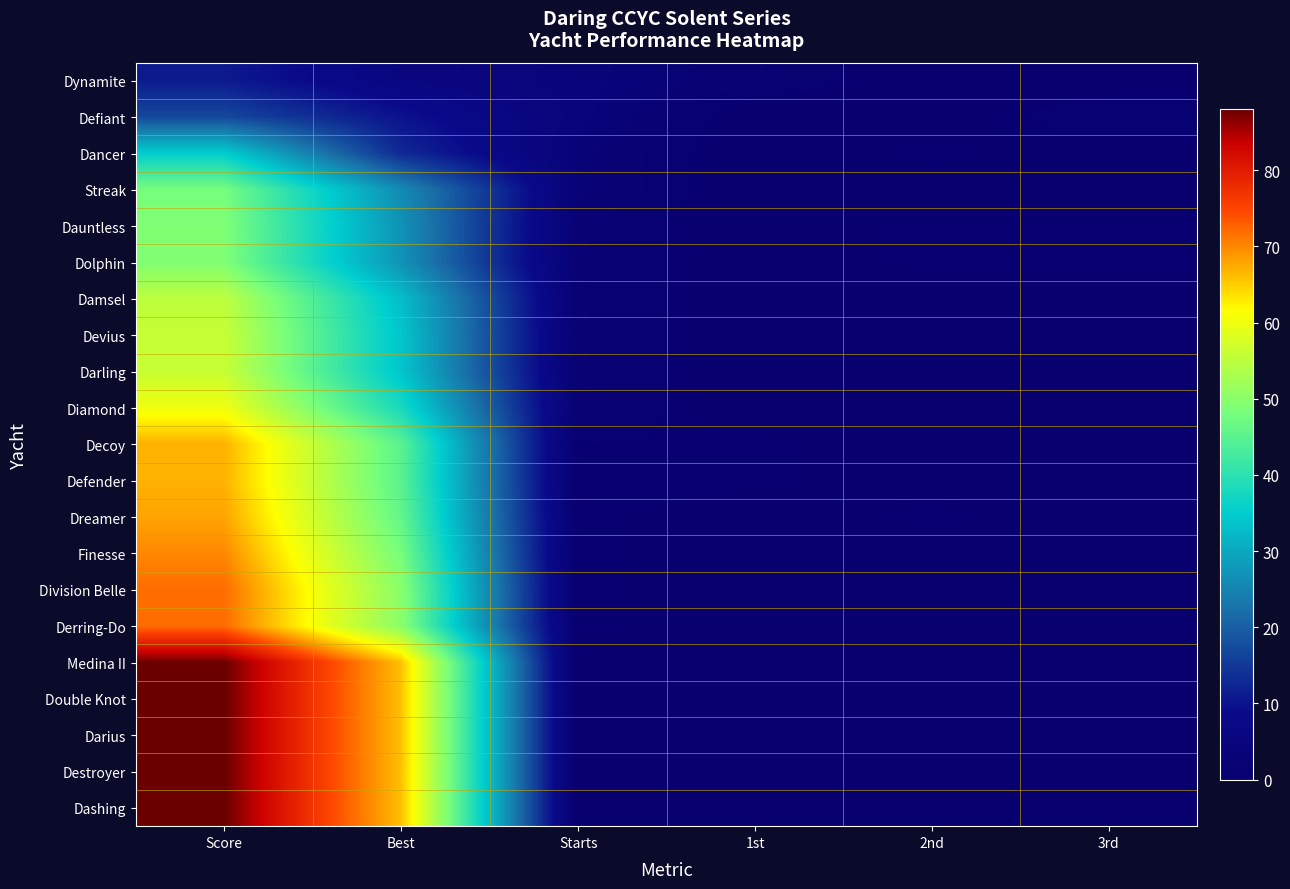

Reading left to right, extract all data points from this chart.

Dynamite: Score=11	Best=6	Starts=4	1st=2	2nd=0	3rd=0
Defiant: Score=17	Best=10	Starts=4	1st=0	2nd=0	3rd=2
Dancer: Score=35	Best=13	Starts=3	1st=0	2nd=1	3rd=0
Streak: Score=48	Best=26	Starts=3	1st=0	2nd=0	3rd=0
Dauntless: Score=49	Best=27	Starts=2	1st=0	2nd=1	3rd=1
Dolphin: Score=49	Best=27	Starts=2	1st=0	2nd=1	3rd=1
Damsel: Score=55	Best=33	Starts=2	1st=0	2nd=0	3rd=0
Devius: Score=56	Best=34	Starts=2	1st=0	2nd=0	3rd=0
Darling: Score=56	Best=34	Starts=2	1st=0	2nd=0	3rd=0
Diamond: Score=60	Best=38	Starts=2	1st=0	2nd=0	3rd=0
Decoy: Score=67	Best=45	Starts=1	1st=1	2nd=0	3rd=0
Defender: Score=67	Best=45	Starts=1	1st=1	2nd=0	3rd=0
Dreamer: Score=68	Best=46	Starts=1	1st=0	2nd=1	3rd=0
Finesse: Score=70	Best=48	Starts=1	1st=0	2nd=0	3rd=0
Division Belle: Score=72	Best=50	Starts=1	1st=0	2nd=0	3rd=0
Derring-Do: Score=72	Best=50	Starts=1	1st=0	2nd=0	3rd=0
Medina II: Score=88	Best=66	Starts=0	1st=0	2nd=0	3rd=0
Double Knot: Score=88	Best=66	Starts=0	1st=0	2nd=0	3rd=0
Darius: Score=88	Best=66	Starts=0	1st=0	2nd=0	3rd=0
Destroyer: Score=88	Best=66	Starts=0	1st=0	2nd=0	3rd=0
Dashing: Score=88	Best=66	Starts=0	1st=0	2nd=0	3rd=0